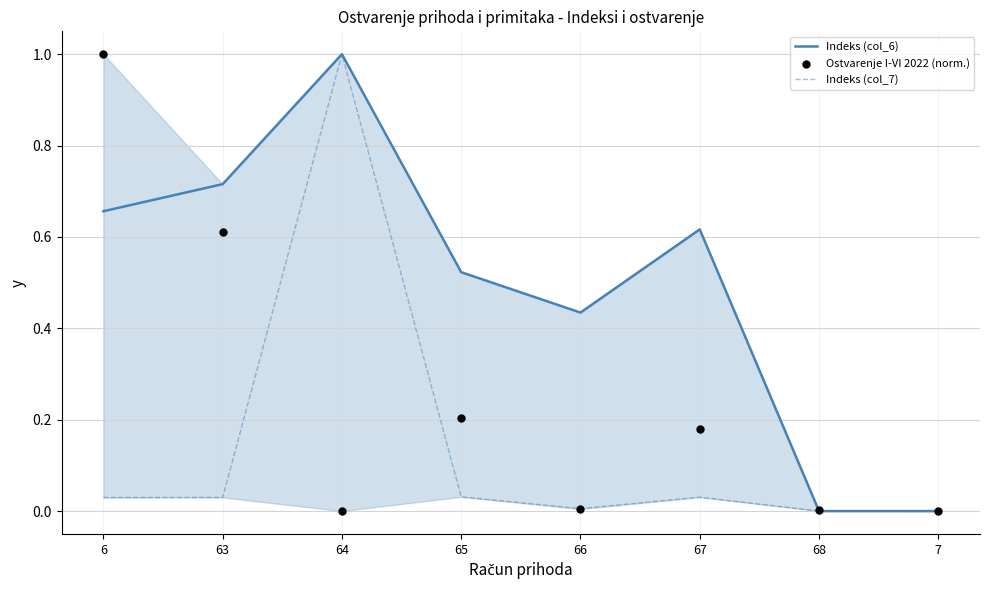

What are all the series names shown in the legend?

Indeks (col_6), Indeks (col_7), Ostvarenje I-VI 2022 (norm.)